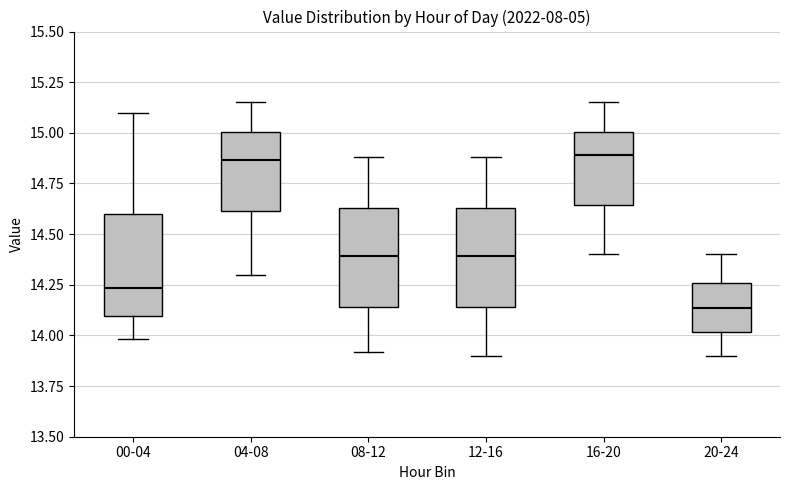

Which box has the lowest median line?

20-24